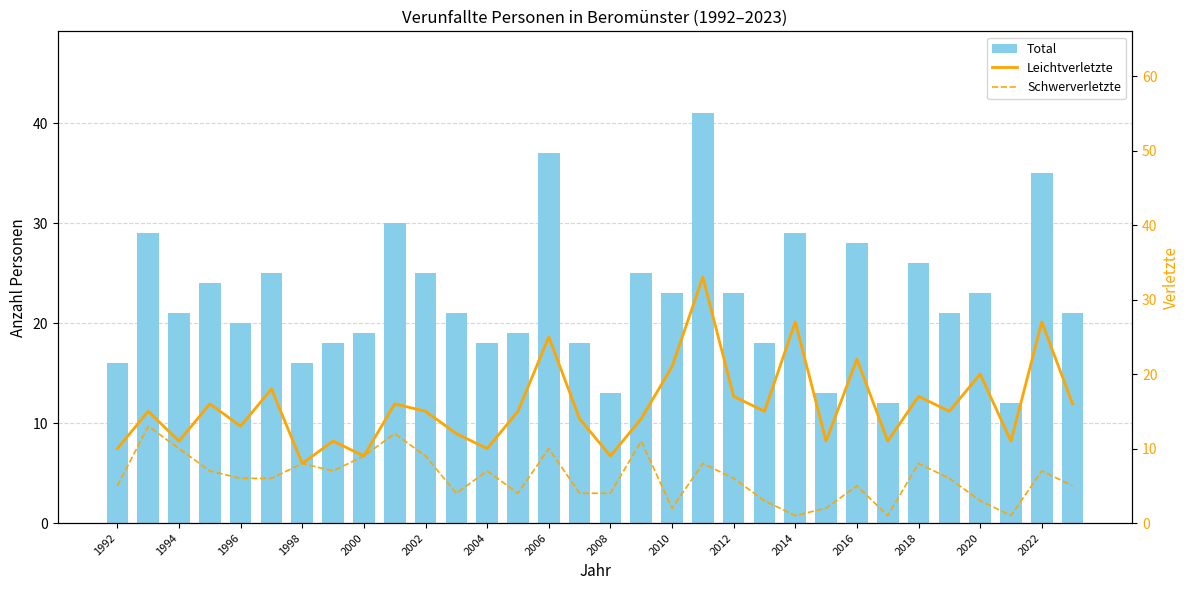

What is the minimum value for Leichtverletzte?

8